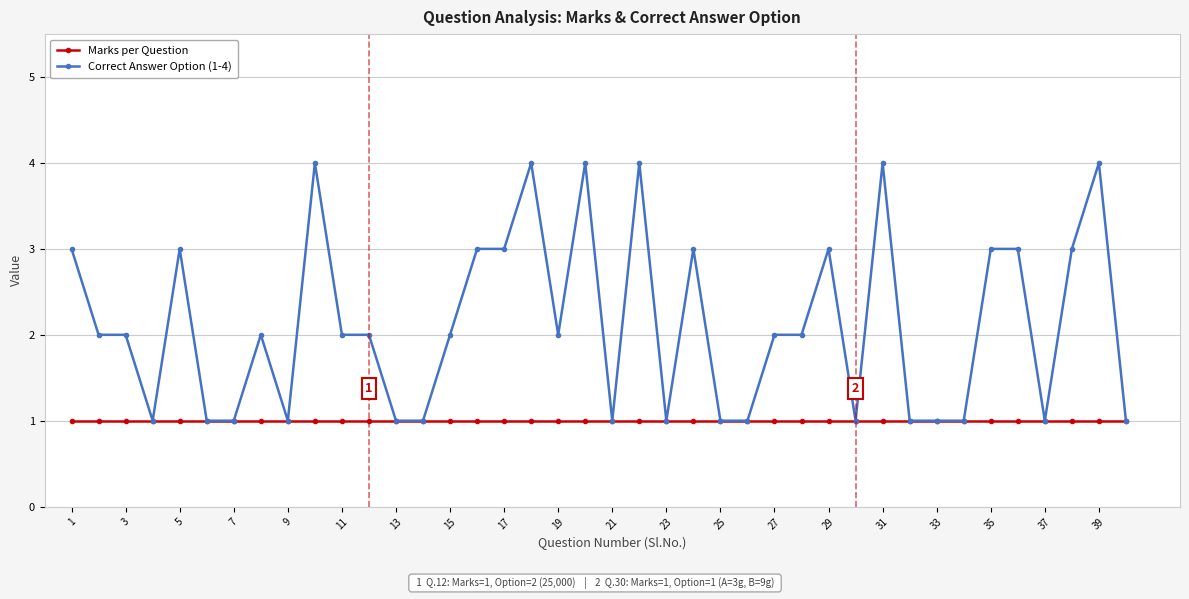

Which series has the largest total across all categories?

Correct Answer Option (1-4)